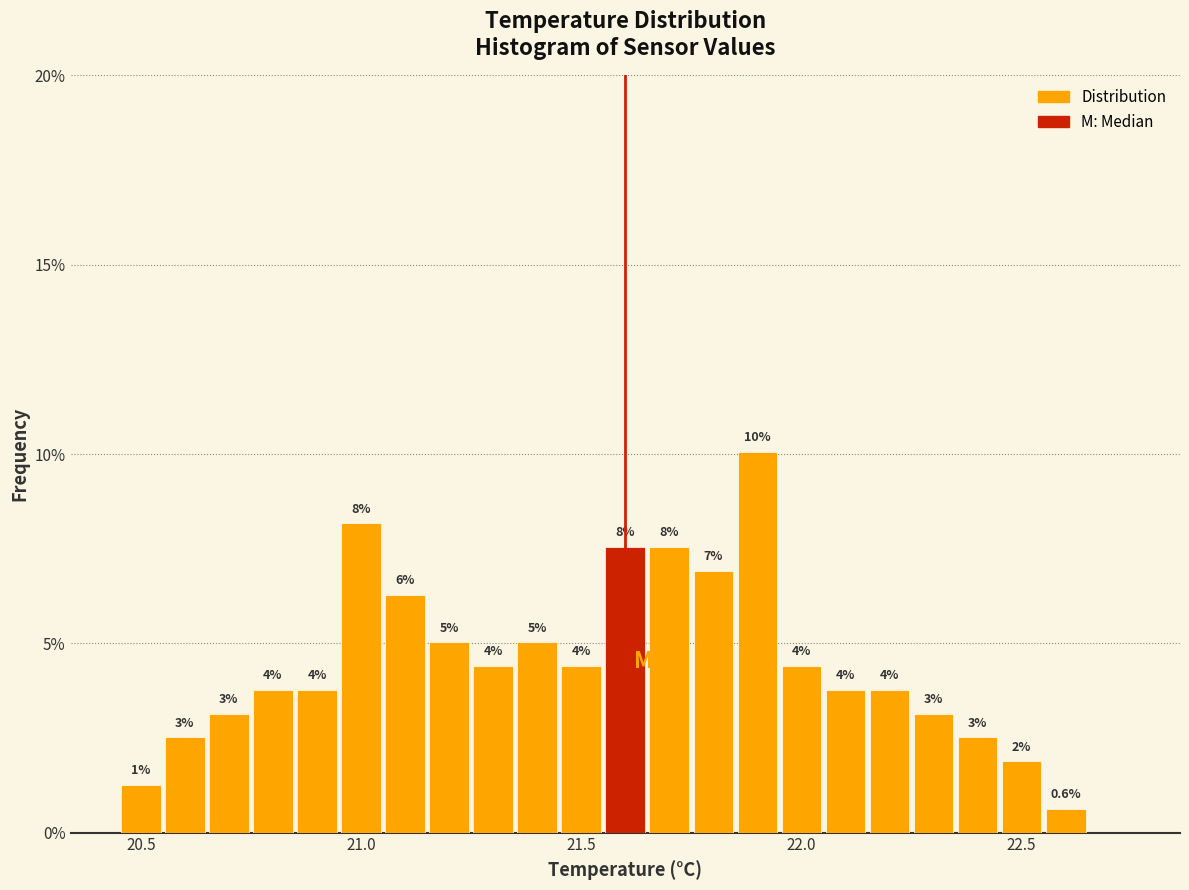

Around what value on the x-axis is the tallest bar? Give the approximate position of its centre, as read against the axis.

21.90